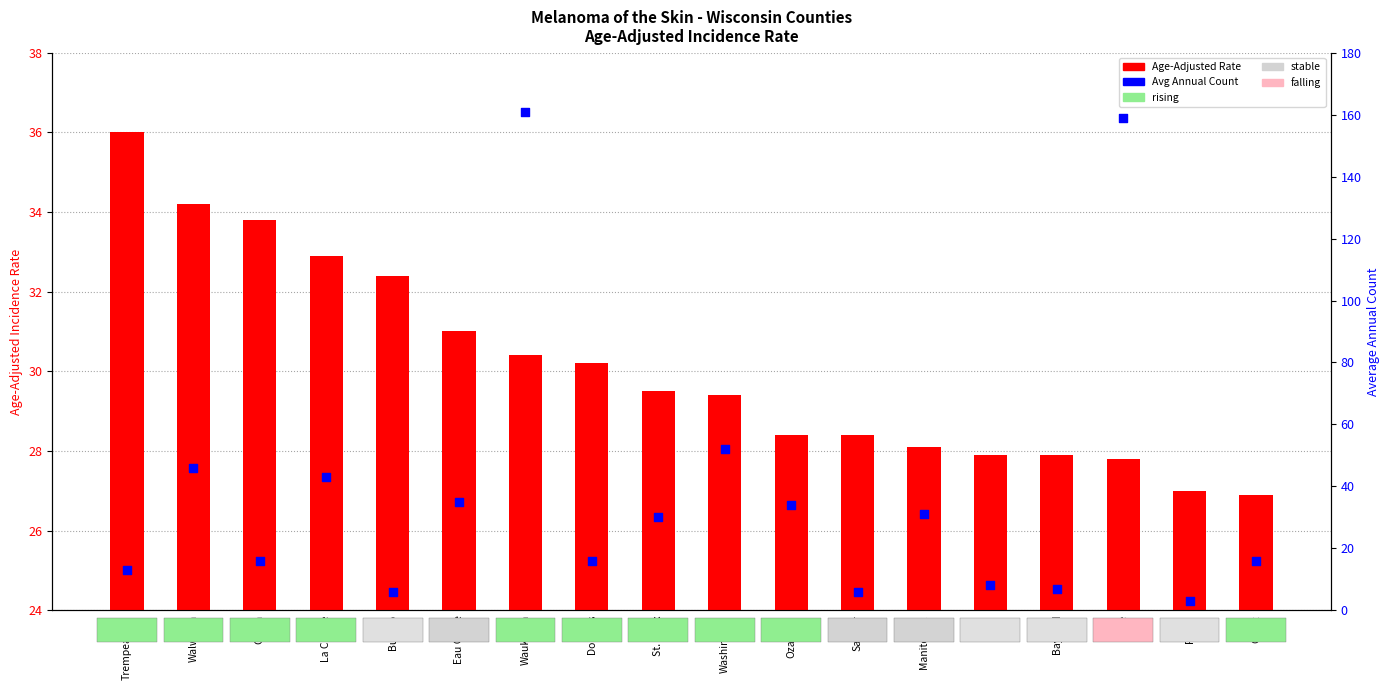

At which category is the sum across all series the highest?

Waukesha